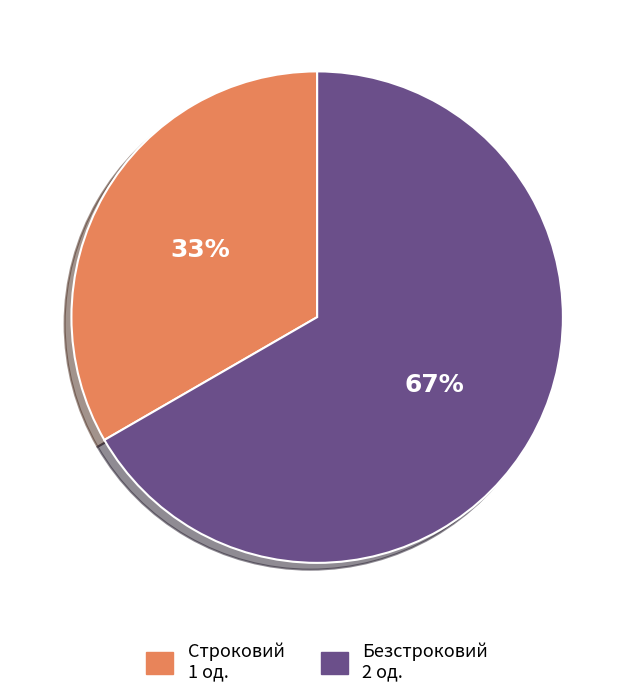

Combined, do Строковий and Безстроковий account for over 50%?

Yes